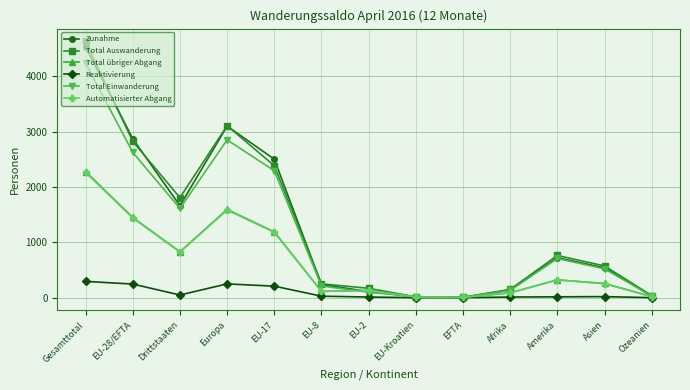

Where is the first local minimum for Total Auswanderung?

Drittstaaten